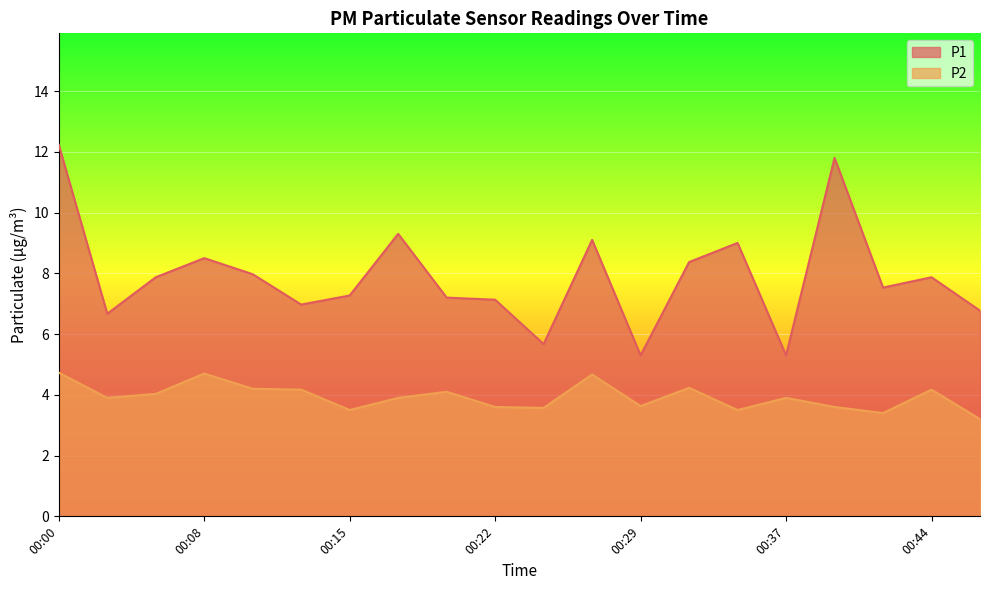

Is the value of P2 at 00:27 greater than the value of P1 at 00:10?

No